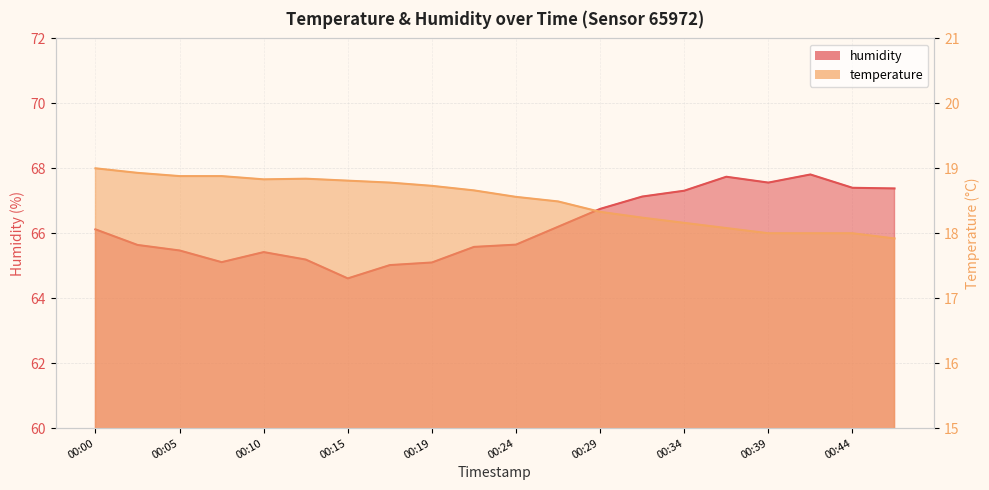

Does the chart display data point markers on the line(s)?

No